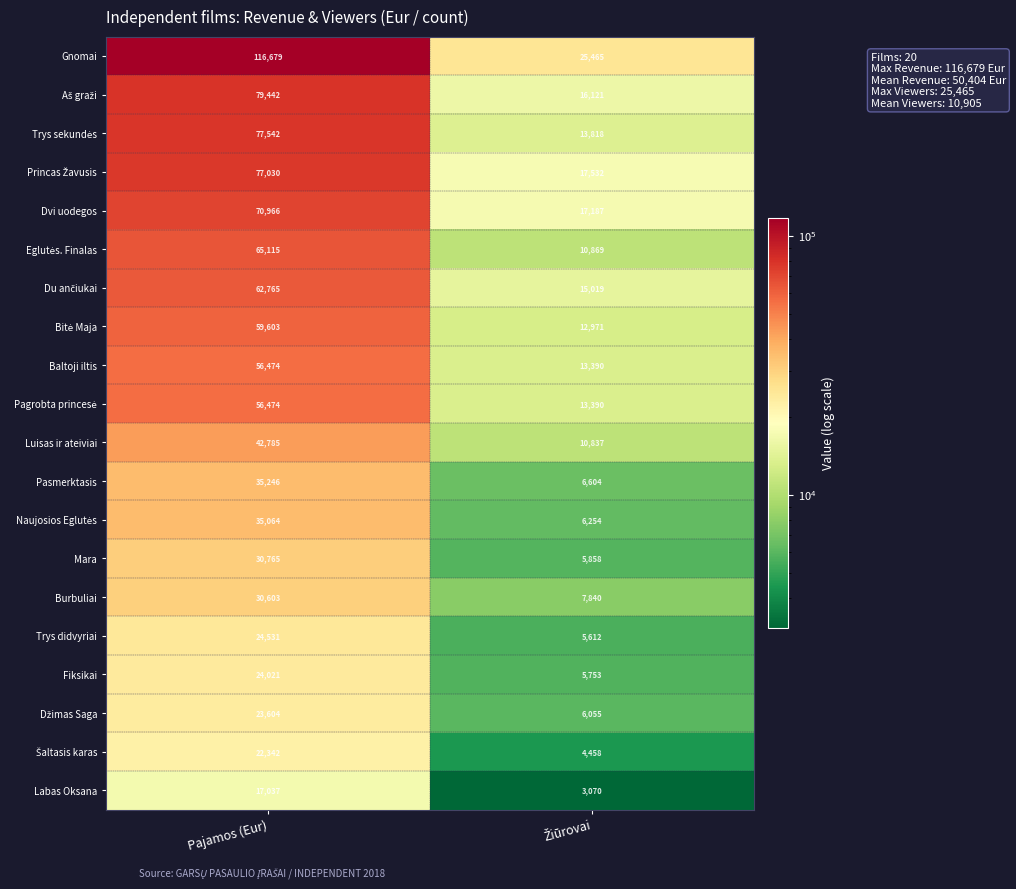

What is the approximate value of Baltoji iltis at Pajamos (Eur), to the nearest 10?

56470